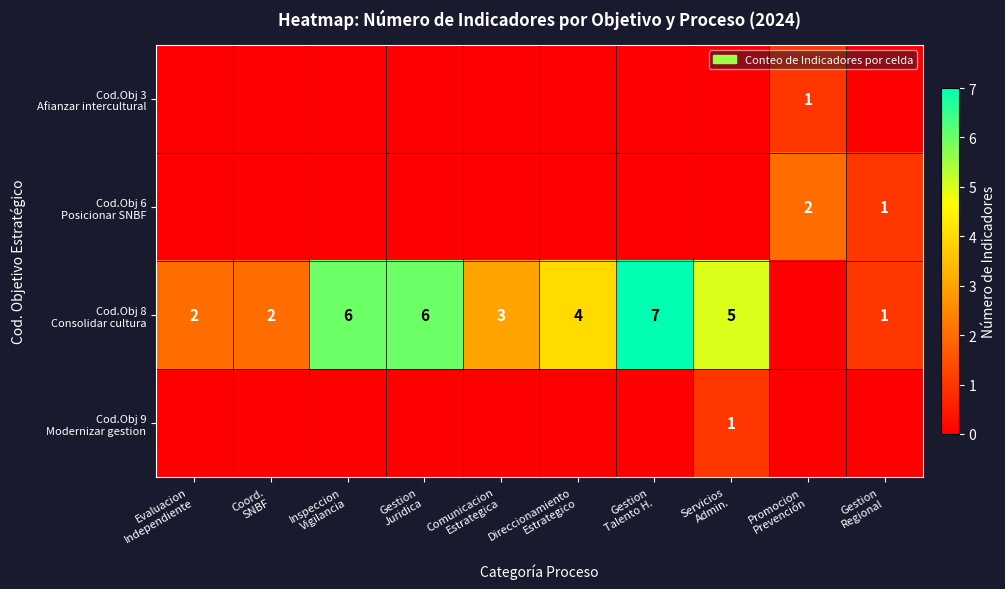

At which category is the sum across all series the highest?

Gestion
Talento H.